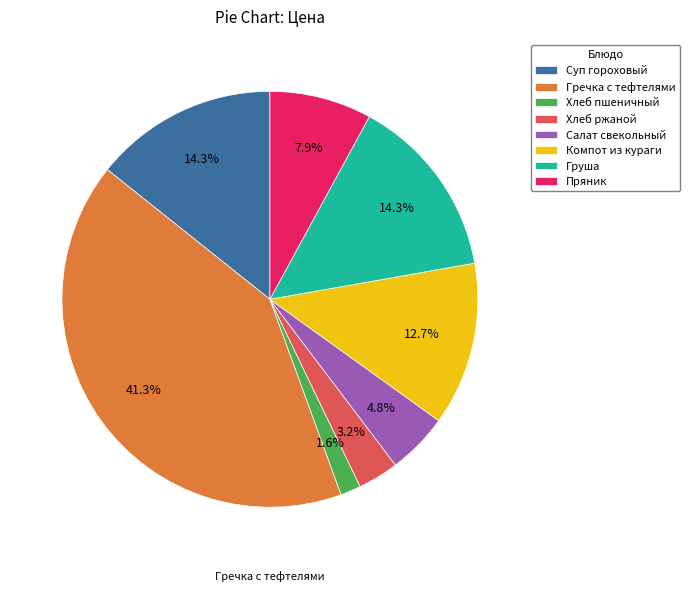

Which category has the biggest portion of the pie?

Гречка с тефтелями